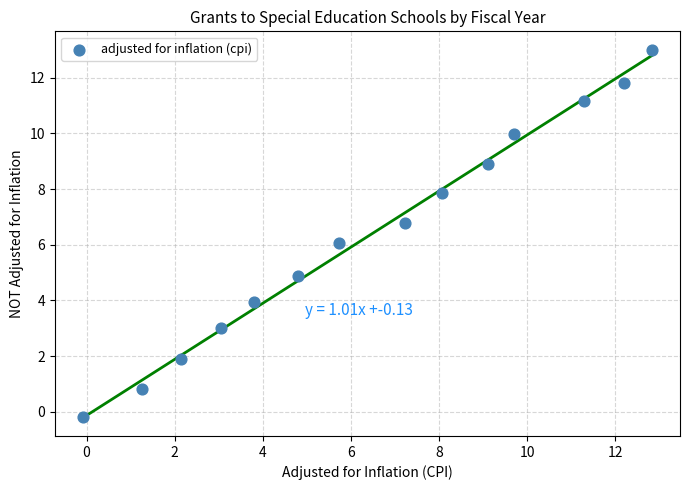

What is the range of Y values (max minus min)?

13.2